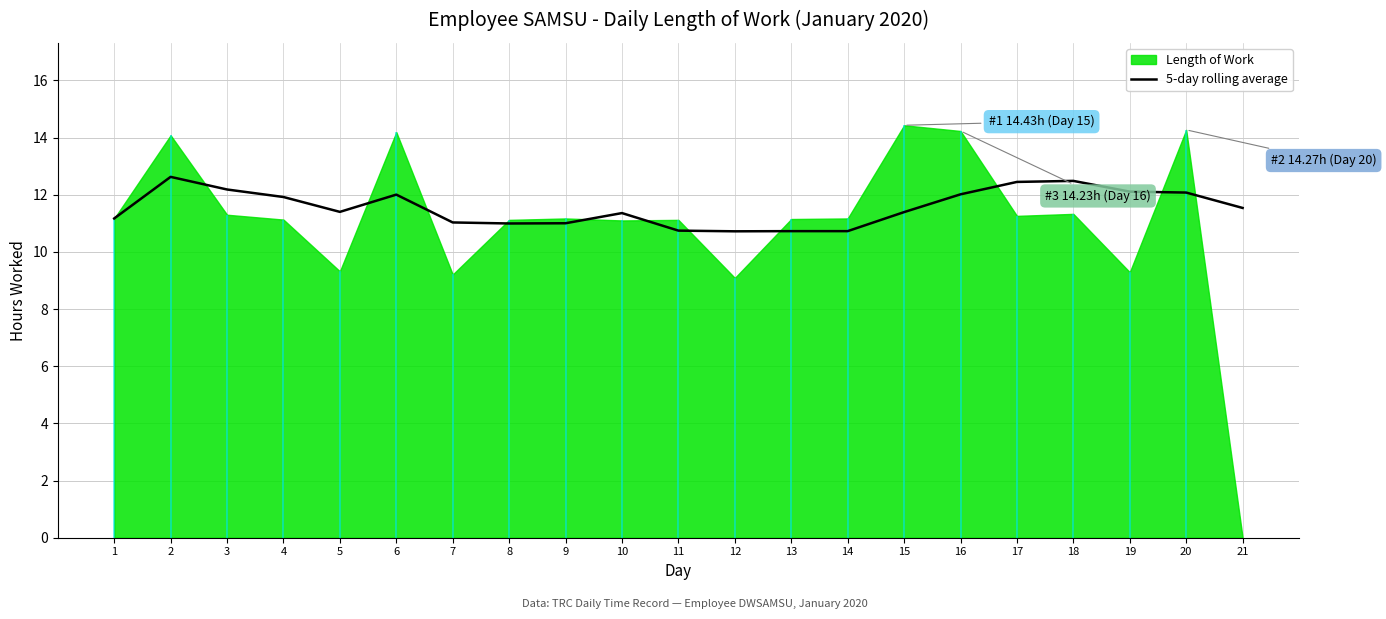

True or false: the data shows 12.0 at 6.

True